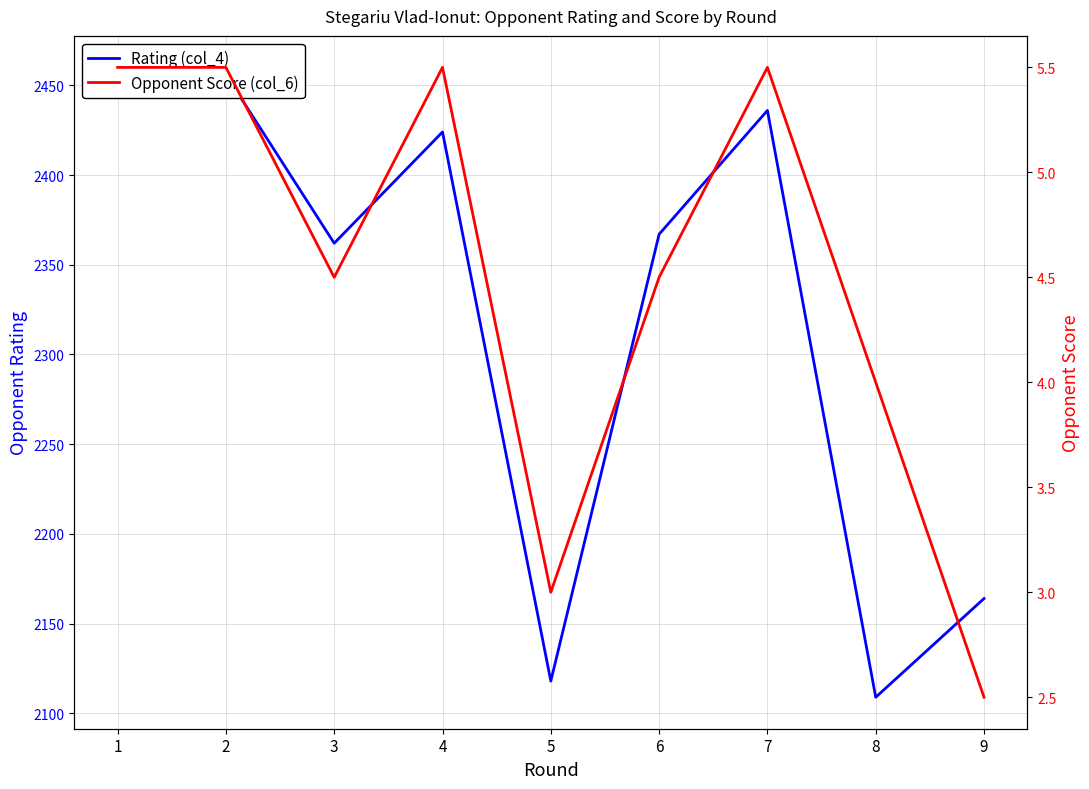

At which category does the chart reach its minimum across all series?

9